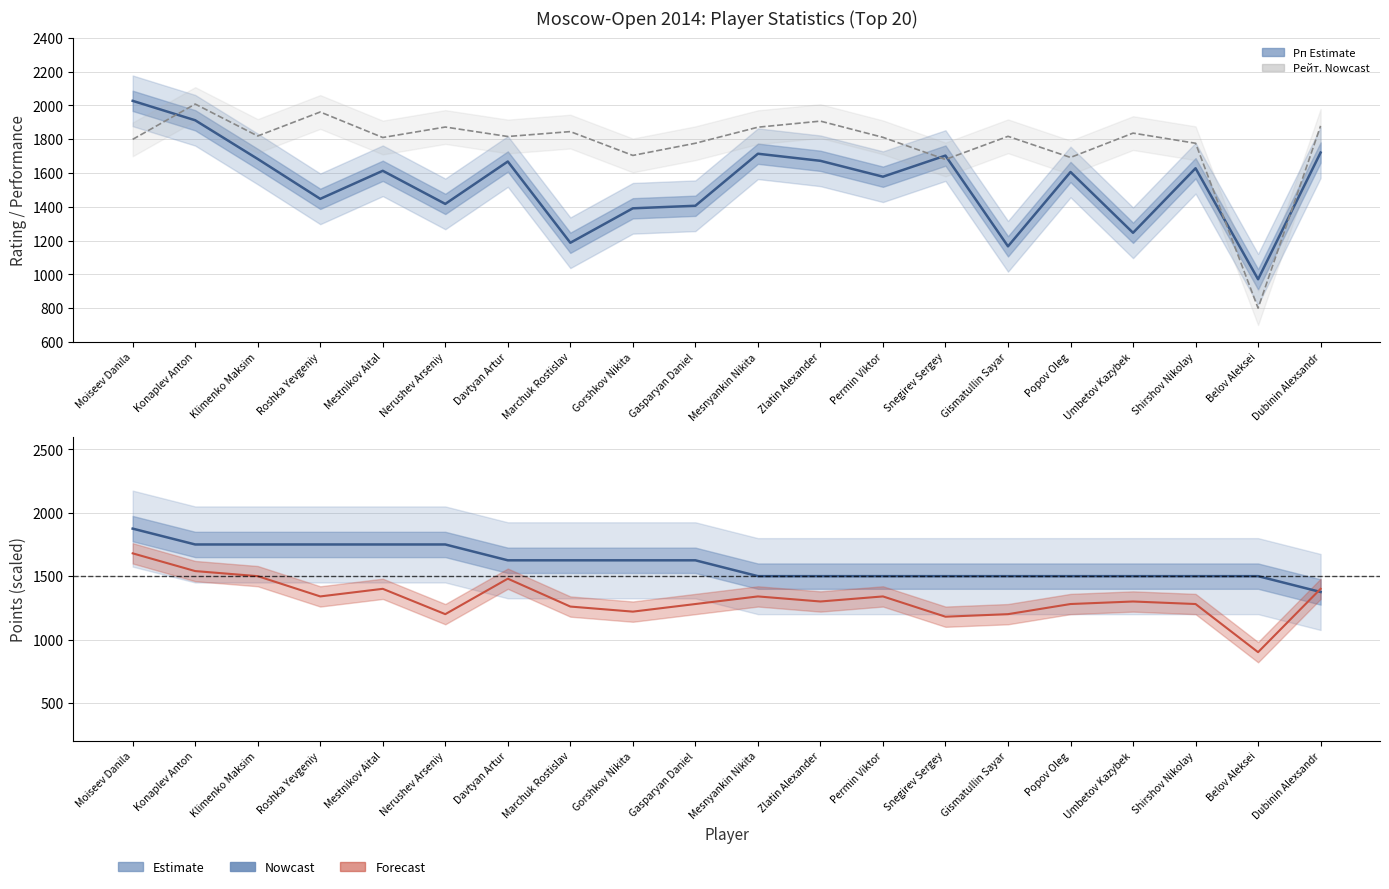

What is the label of the 20th point from the left?

Dubinin Alexsandr